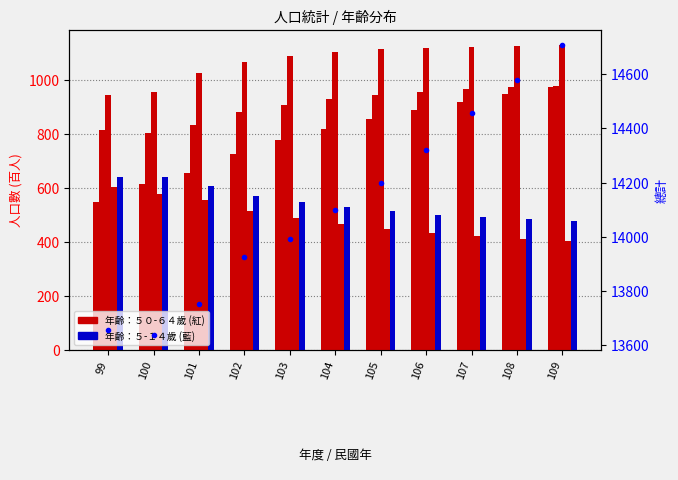

The value of 年齡：６０-６４歲 at 107 is 920. True or false?

True